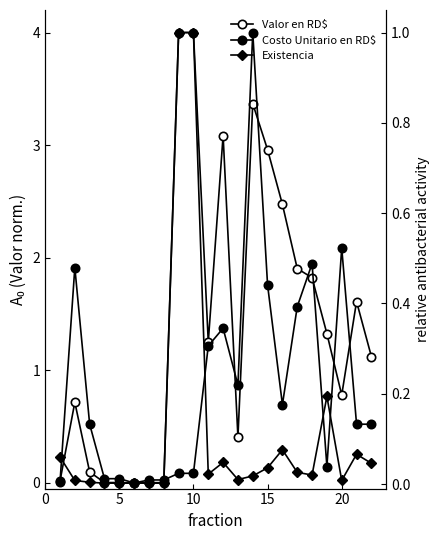

Is this an area chart (filled region under the line)?

No